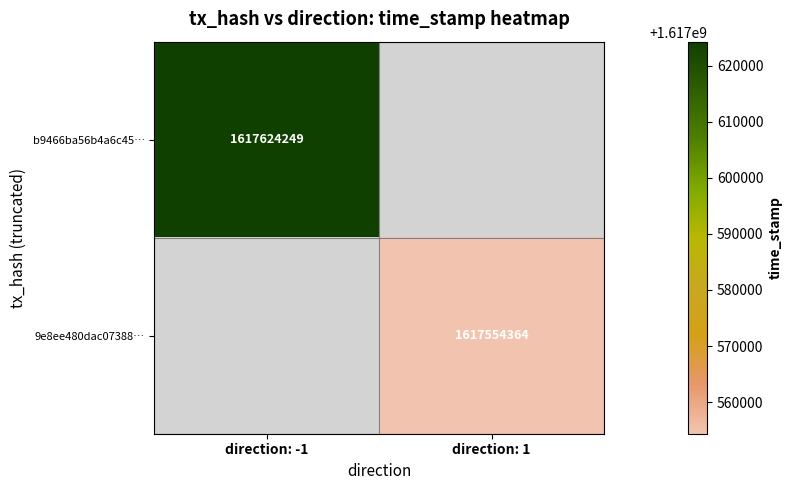

Is the value of b9466ba56b4a6c45… at direction: -1 greater than the value of 9e8ee480dac07388… at direction: 1?

Yes